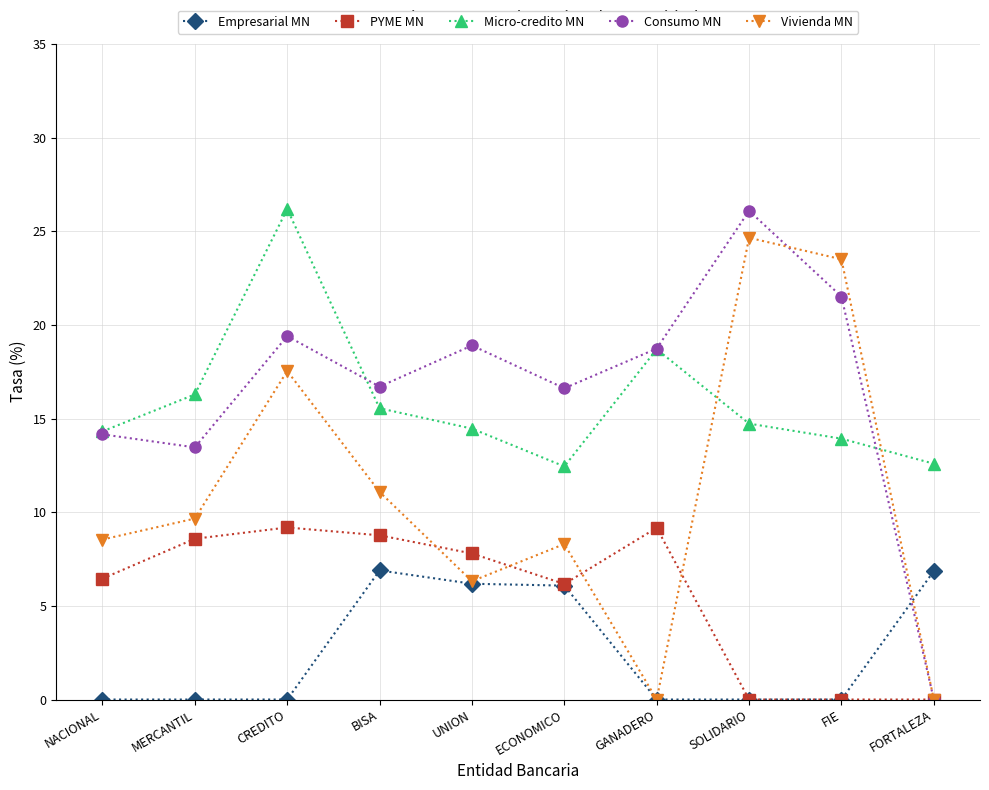

Which series changed the most between MERCANTIL and SOLIDARIO?

Vivienda MN